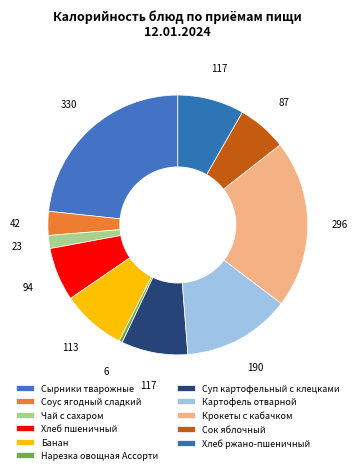

Which has a higher value, Банан or Хлеб пшеничный?

Банан